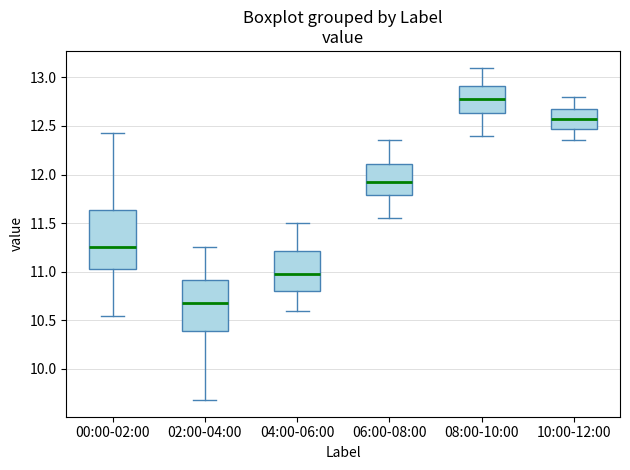

Reading left to right, read every box against the y-axis: the position of its median line, the range the box covers, and the ends of its whiskers. The values are not printed on the chart, so give them approximately, as read against the axis.

00:00-02:00: median 11.25, box 11.05 to 11.65, whiskers 10.55 to 12.45
02:00-04:00: median 10.70, box 10.40 to 10.90, whiskers 9.70 to 11.25
04:00-06:00: median 11.00, box 10.80 to 11.20, whiskers 10.60 to 11.50
06:00-08:00: median 11.95, box 11.80 to 12.10, whiskers 11.55 to 12.35
08:00-10:00: median 12.80, box 12.65 to 12.90, whiskers 12.40 to 13.10
10:00-12:00: median 12.60, box 12.45 to 12.65, whiskers 12.35 to 12.80